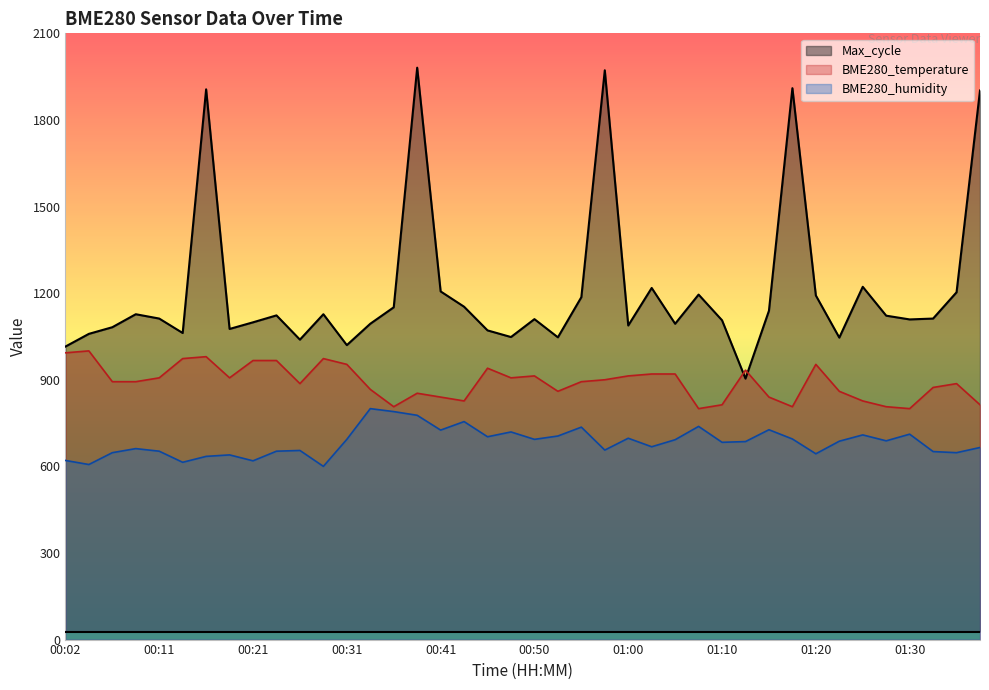

How many data points in BME280_temperature are less than 893?

18